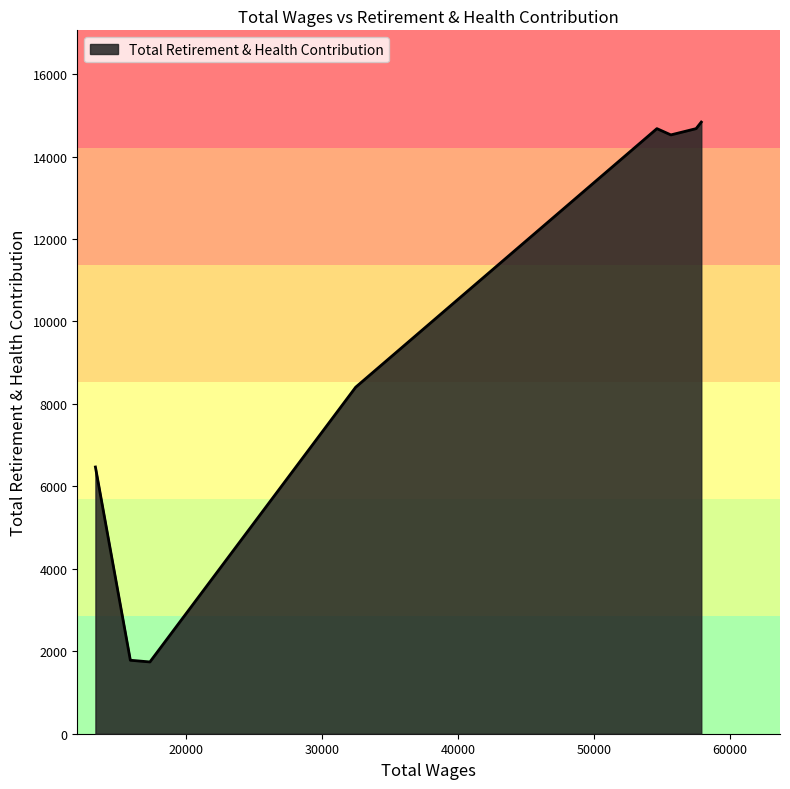

What is the sum of all values?

77108